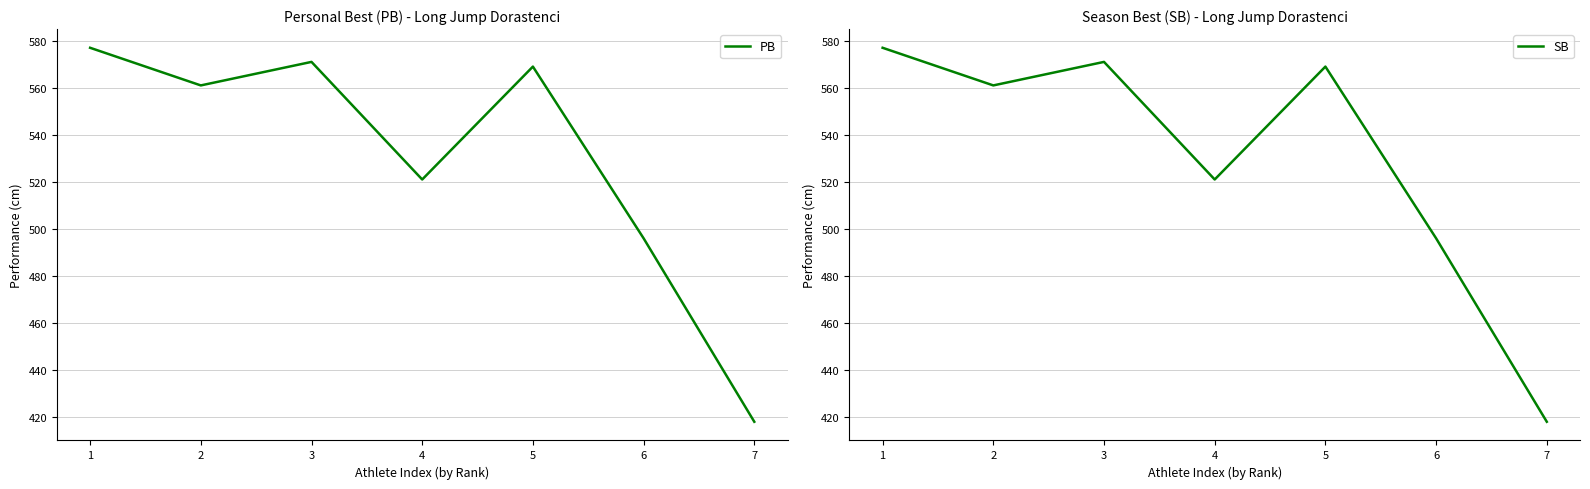

What is the maximum value for PB?

577